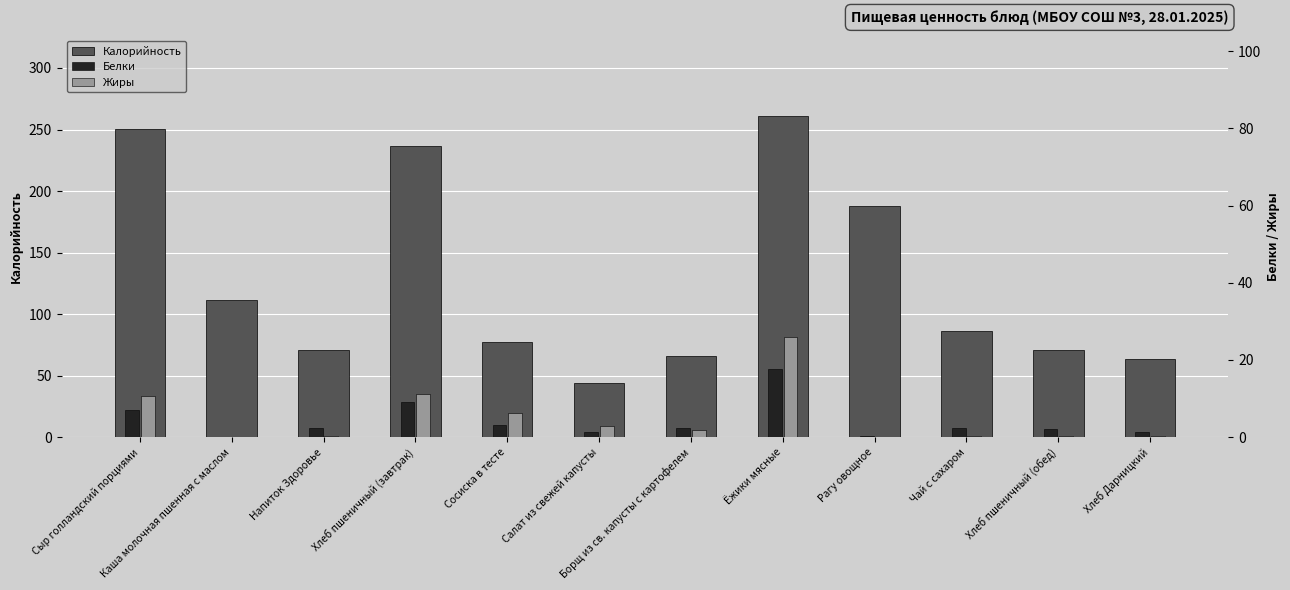

Reading right to left, extract all data points from this chart.

Калорийность: Хлеб Дарницкий=63.6	Хлеб пшеничный (обед)=70.5	Чай с сахаром=86.6	Рагу овощное=187.5	Ёжики мясные=261.0	Борщ из св. капусты с картофелем=66.3	Салат из свежей капусты=43.8	Сосиска в тесте=77.4	Хлеб пшеничный (завтрак)=236.5	Напиток Здоровье=70.5	Каша молочная пшенная с маслом=111.3	Сыр голландский порциями=250.2
Белки: Хлеб Дарницкий=1.4	Хлеб пшеничный (обед)=2.0	Чай с сахаром=2.3	Рагу овощное=0.2	Ёжики мясные=17.6	Борщ из св. капусты с картофелем=2.3	Салат из свежей капусты=1.3	Сосиска в тесте=3.2	Хлеб пшеничный (завтрак)=9.1	Напиток Здоровье=2.3	Каша молочная пшенная с маслом=0.2	Сыр голландский порциями=7.0
Жиры: Хлеб Дарницкий=0.3	Хлеб пшеничный (обед)=0.3	Чай с сахаром=0.2	Рагу овощное=0.0	Ёжики мясные=26.0	Борщ из св. капусты с картофелем=1.8	Салат из свежей капусты=2.9	Сосиска в тесте=6.3	Хлеб пшеничный (завтрак)=11.3	Напиток Здоровье=0.2	Каша молочная пшенная с маслом=0.2	Сыр голландский порциями=10.6